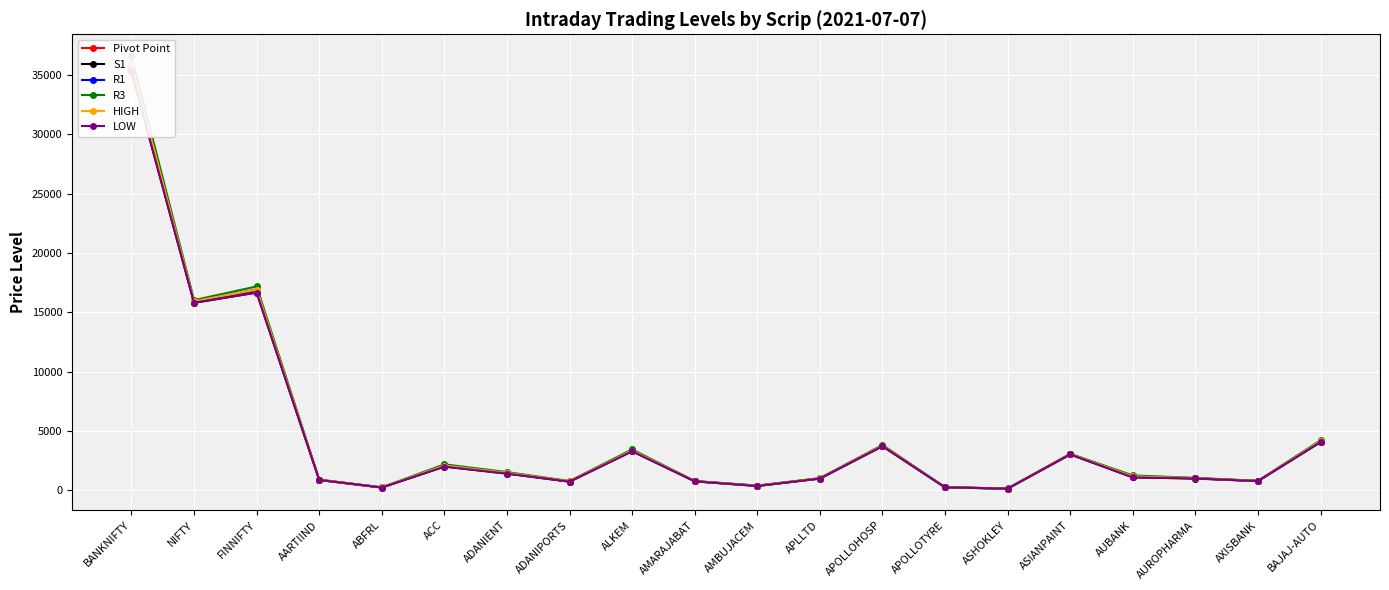

What is the label of the 7th point from the left?

ADANIENT